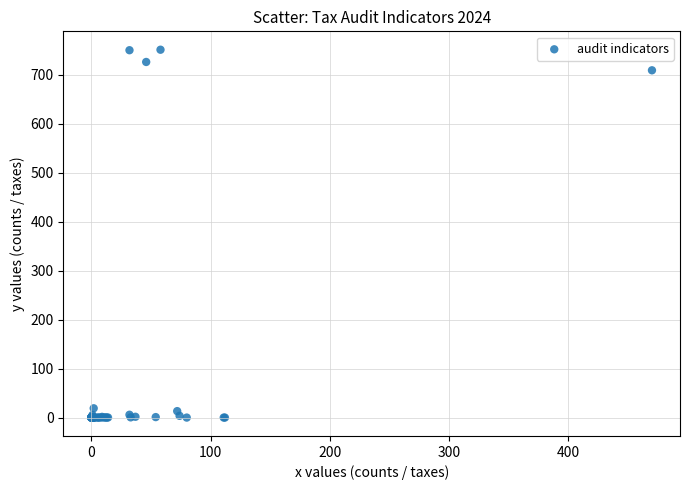

What Y value in the scatter plot is closest to 375?

709.0